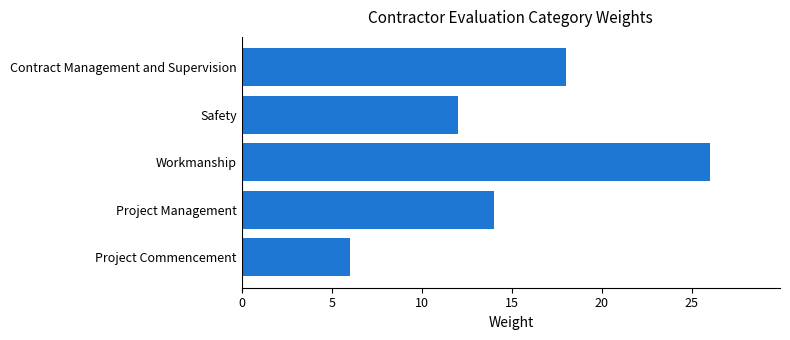

What value does the data have at Project Management, to the nearest 5?

15